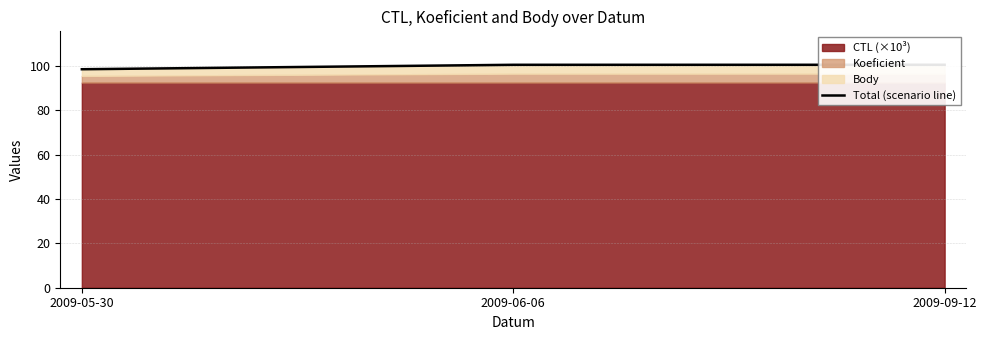

Which category has the highest value across all series?

2009-09-12